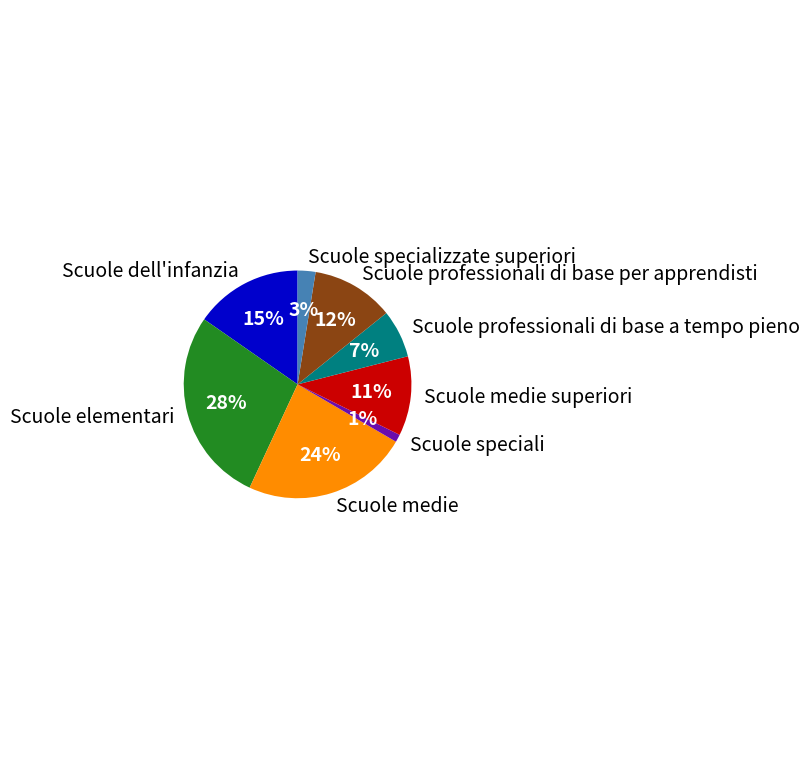

Which slice is the smallest?

Scuole speciali